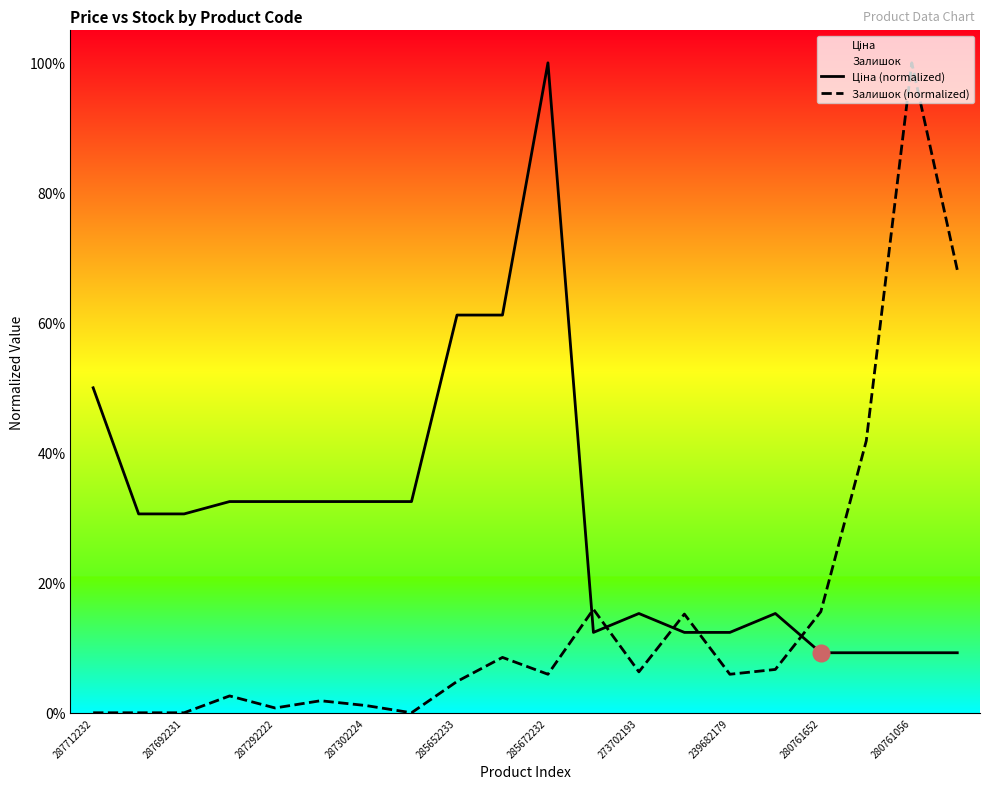

Rank the series by their maximum value, from lowest to highest.

Ціна (normalized), Залишок (normalized)